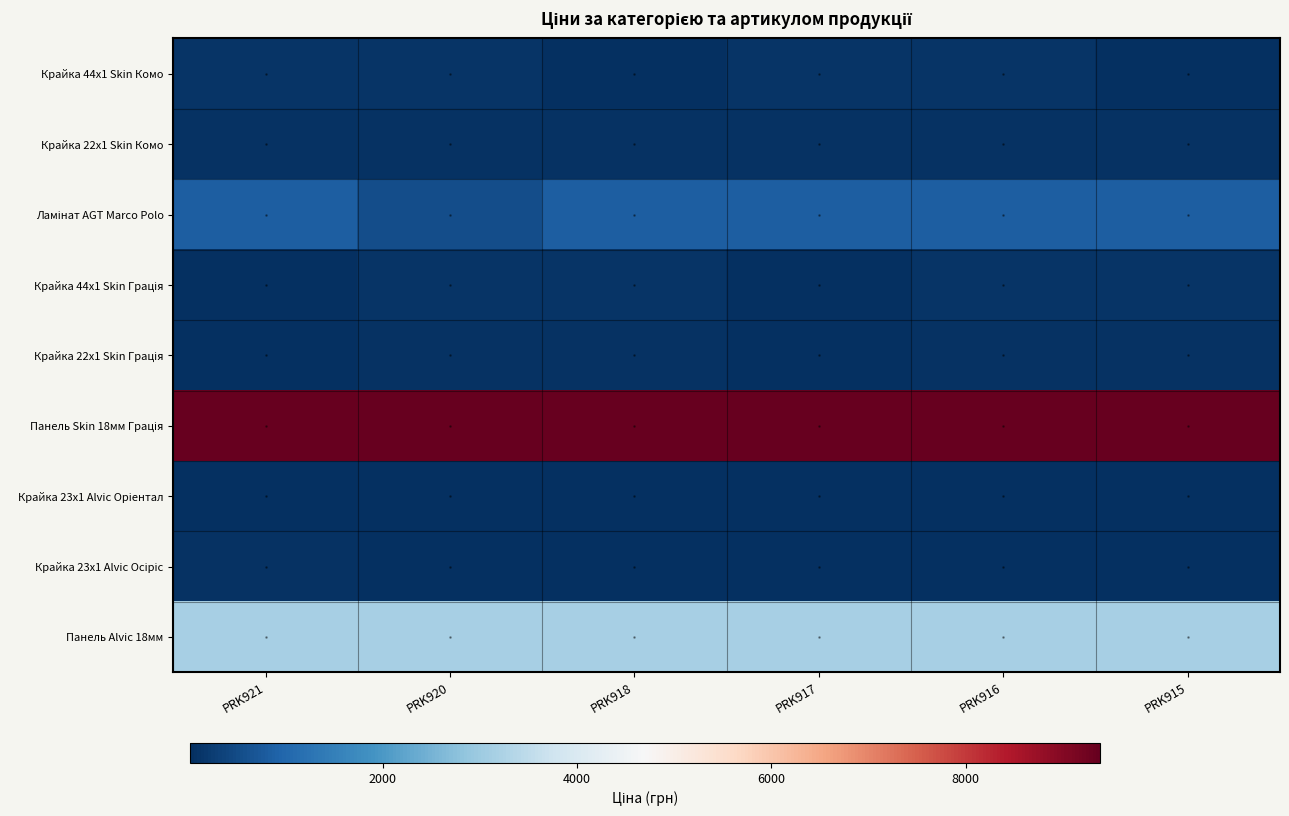

How many series are shown in this chart?

9